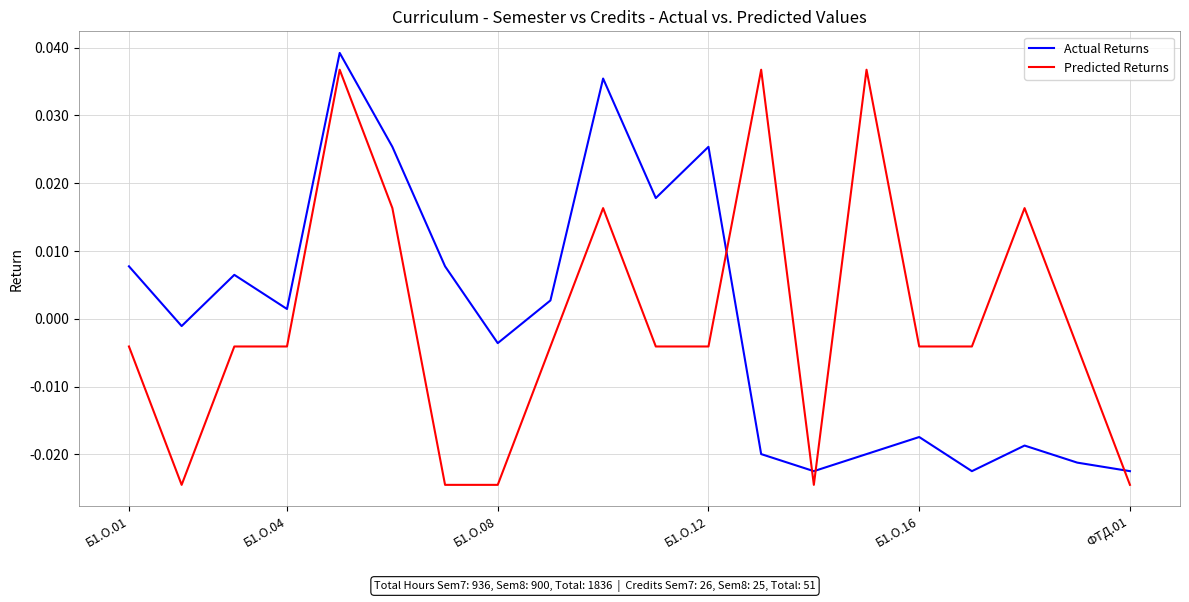

How many intersections are there between Actual Returns and Predicted Returns?

4